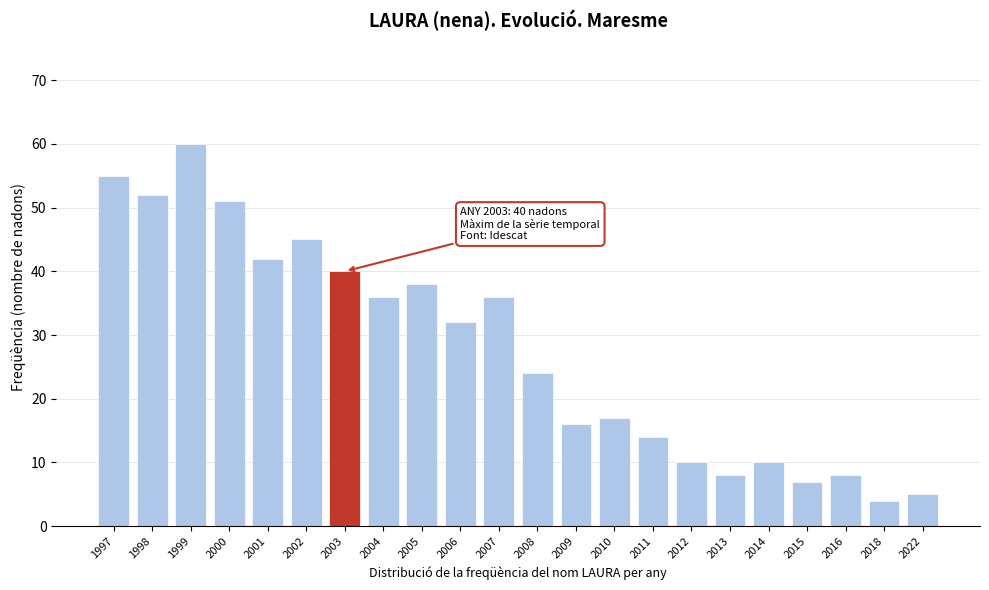

Reading right to left, list all the values displayed in this chart.

5	4	8	7	10	8	10	14	17	16	24	36	32	38	36	40	45	42	51	60	52	55